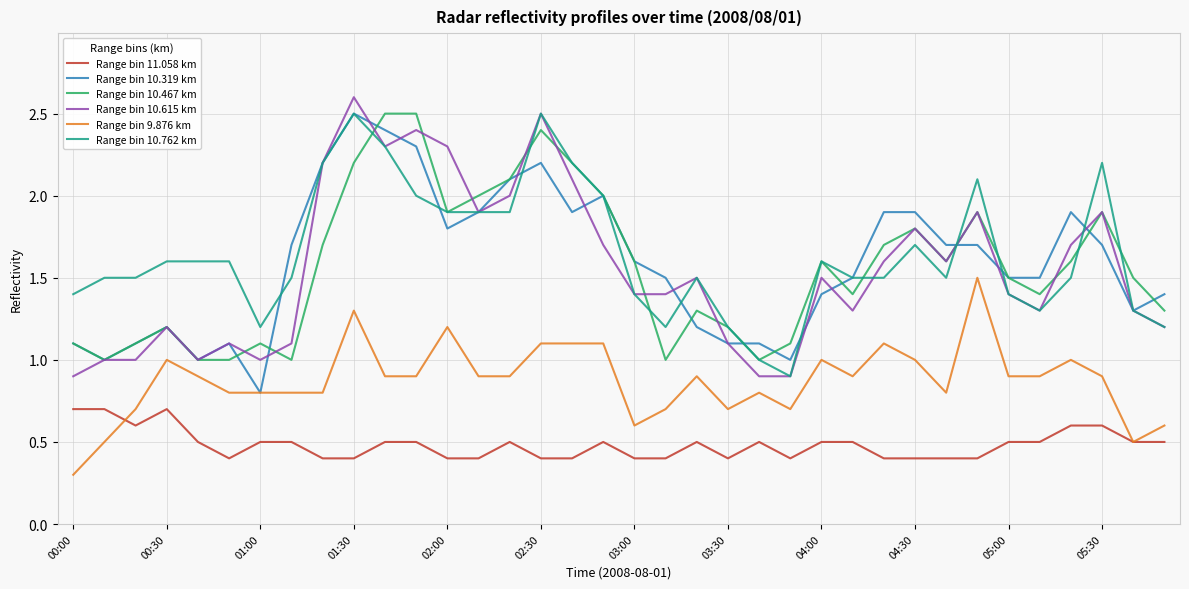

True or false: Range bin 10.615 km and Range bin 9.876 km cross at least once.

False